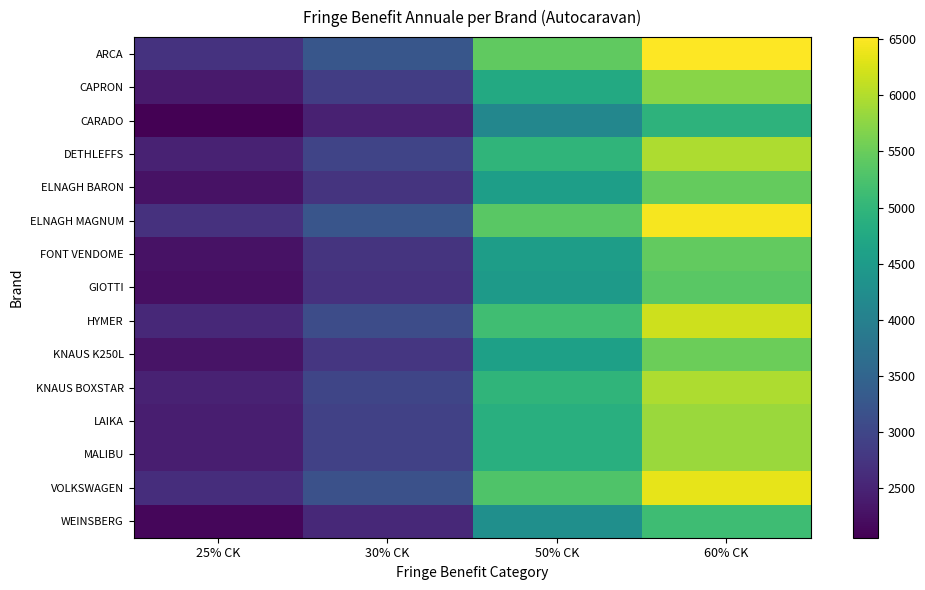

Which series has the largest total across all categories?

ARCA